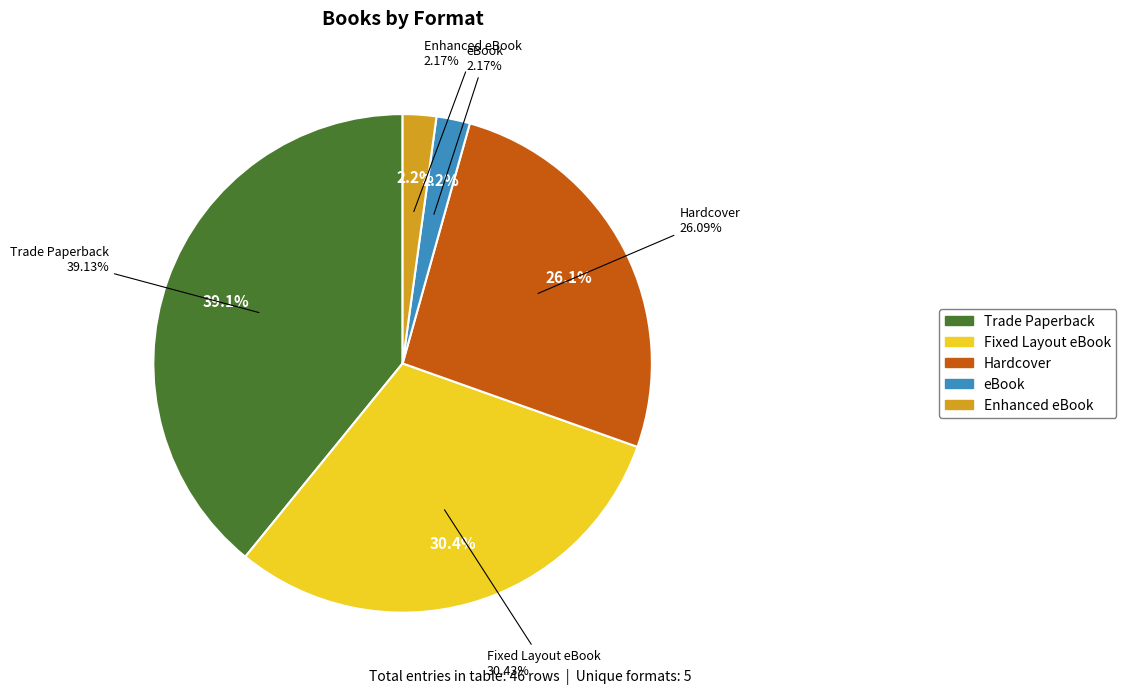

True or false: Hardcover accounts for 19% of the total.

False